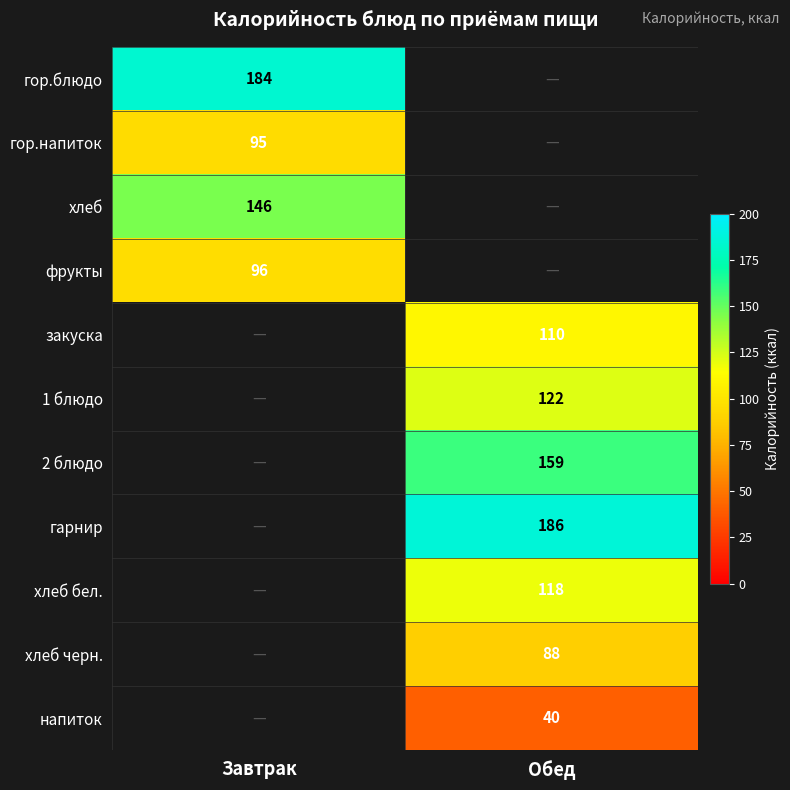

At which category does the chart reach its minimum across all series?

Обед